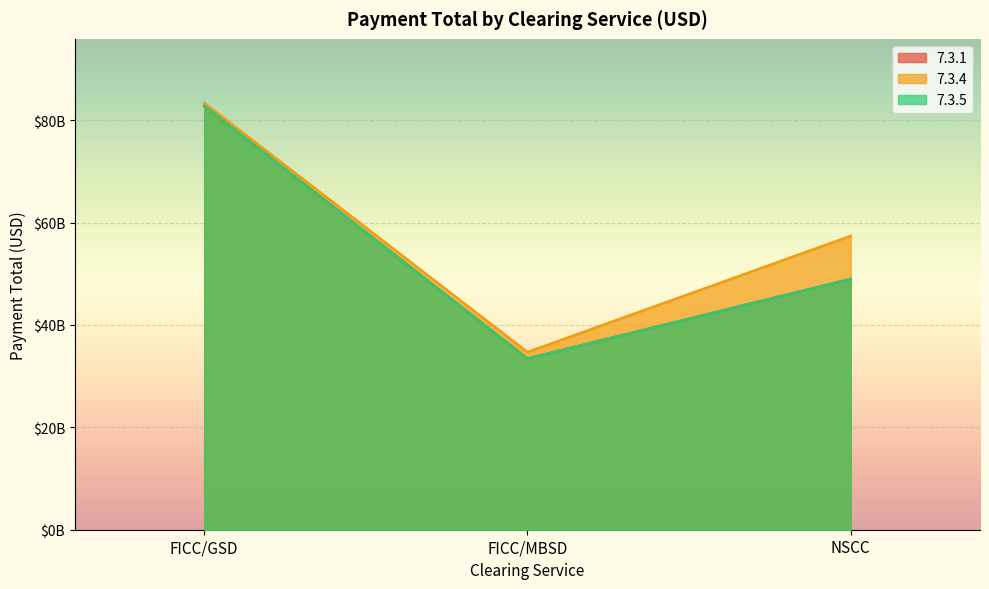

The value of 7.3.1 at FICC/MBSD is 11734410531. True or false?

False